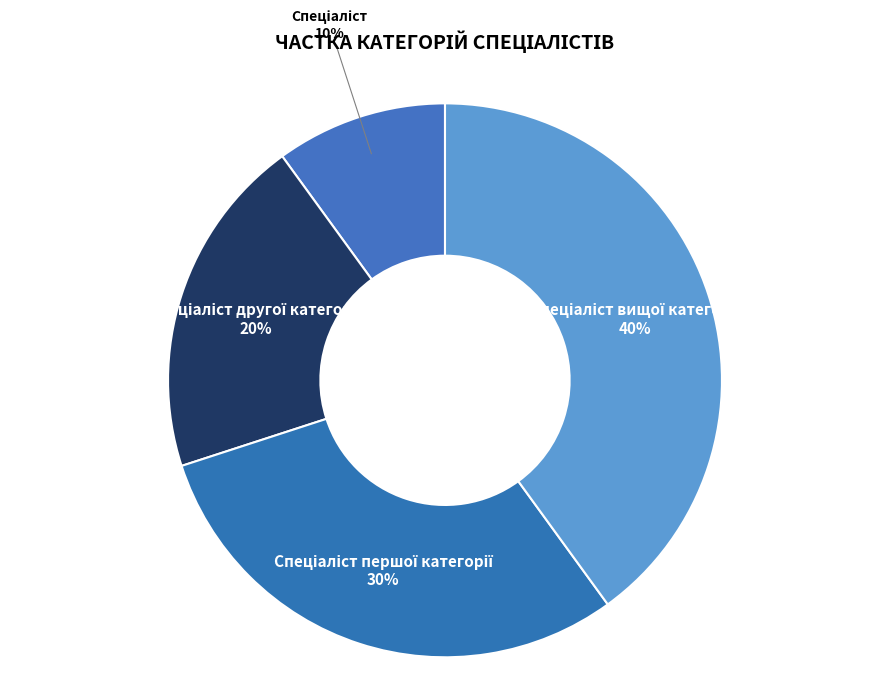

Count the number of slices in the pie.

4